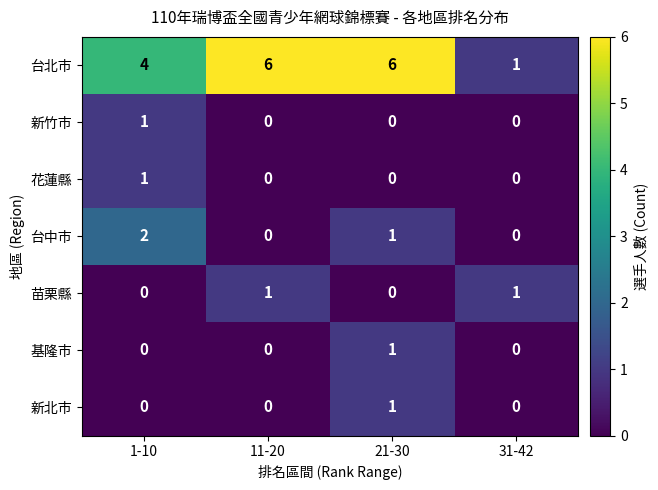

How many series are shown in this chart?

7